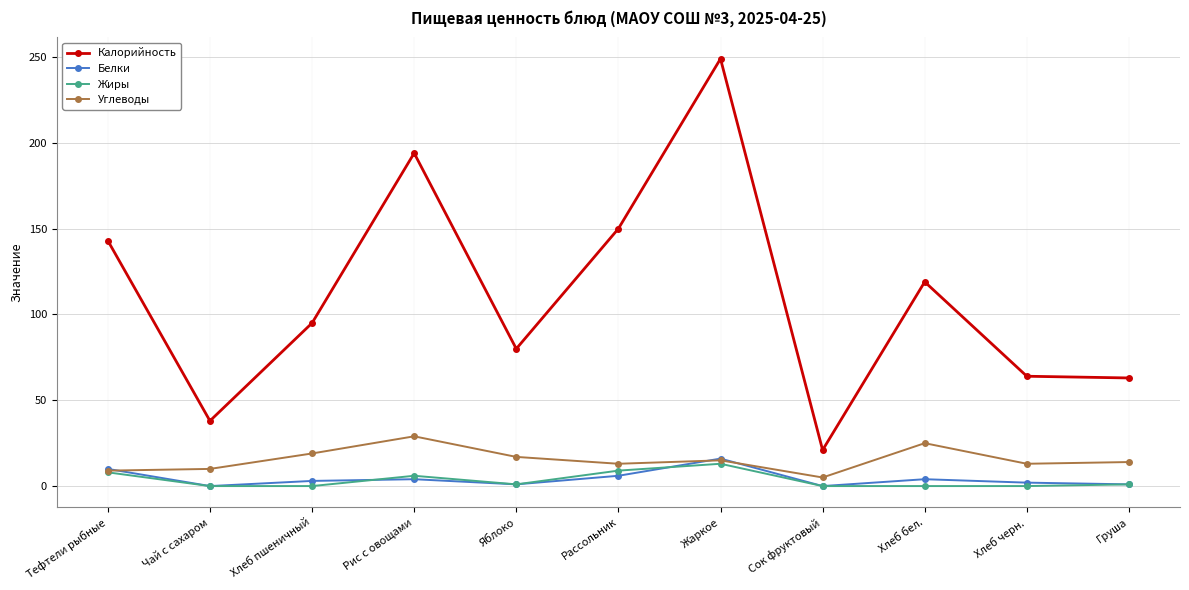

Is this an area chart (filled region under the line)?

No